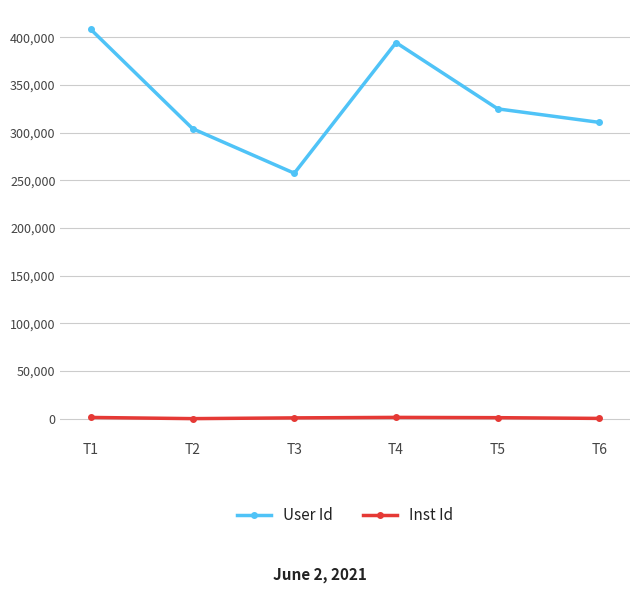

Which label corresponds to the largest value in the chart?

T1